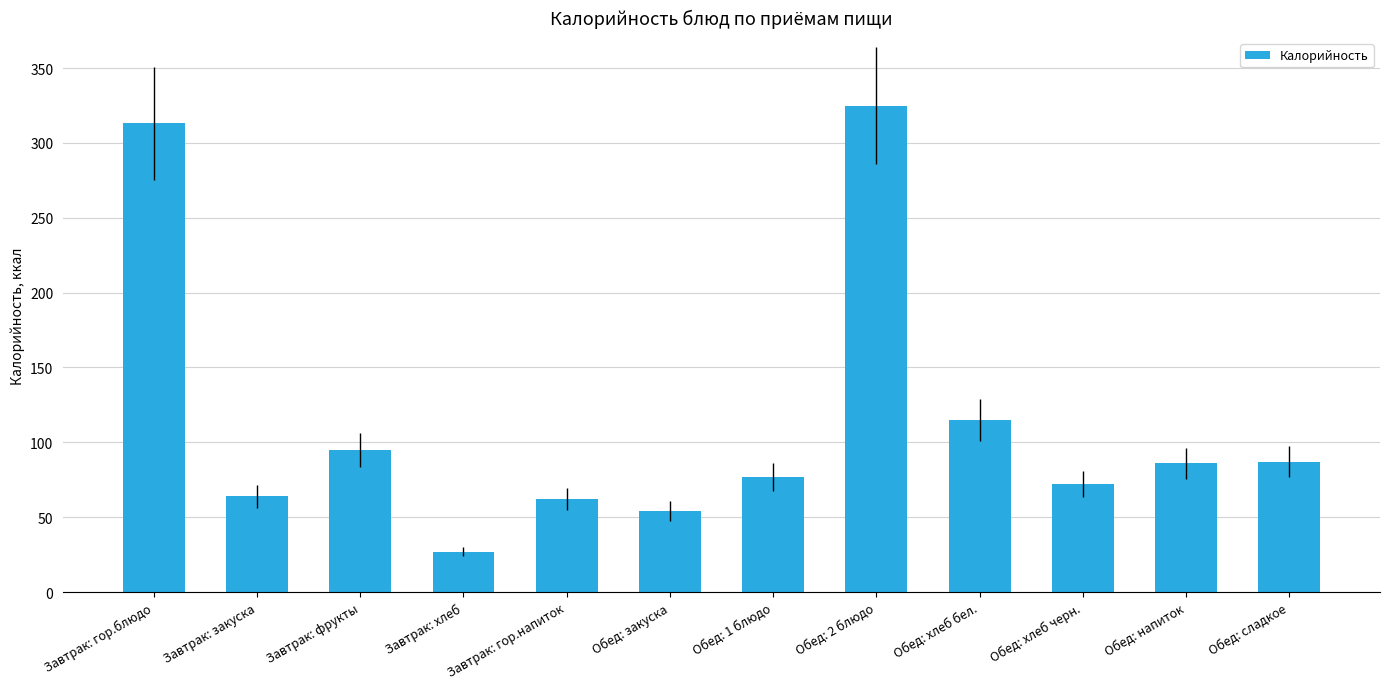

The chart shows a value of 44 at Завтрак: хлеб. True or false?

False